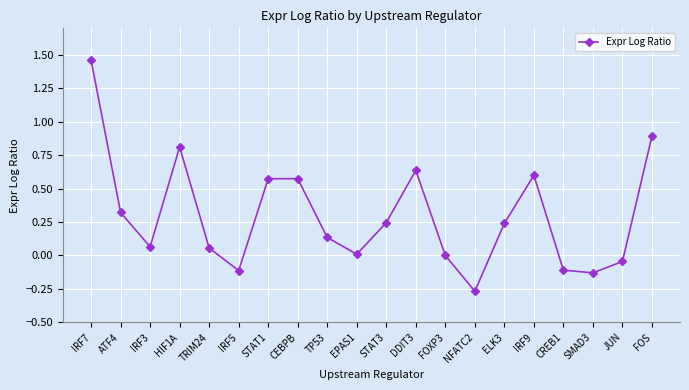

How many points are higher than both their immediate neighbors (excluding endpoints)?

4